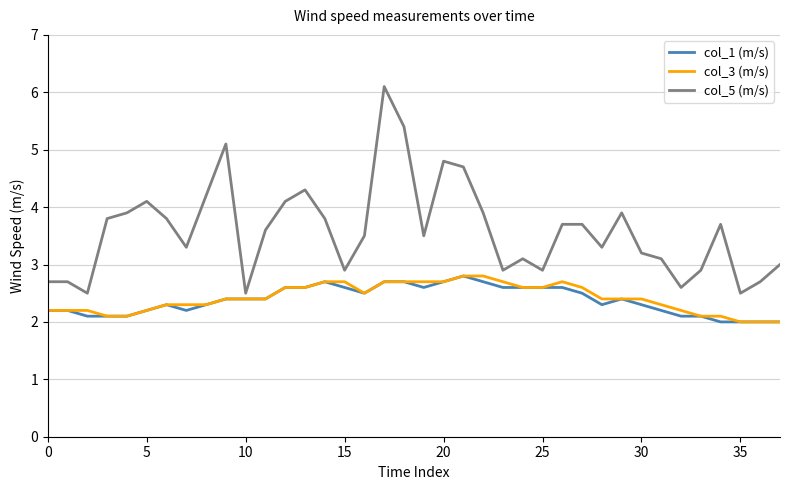

True or false: col_1 (m/s) has more than 2 points higher than both neighbors.

True